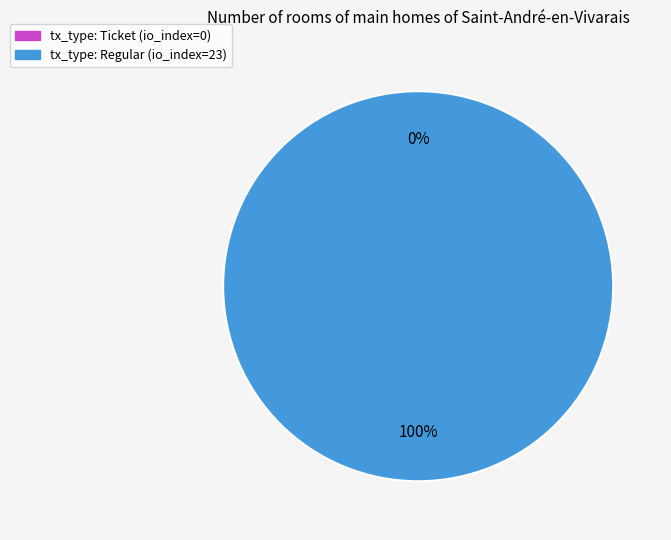

To the nearest percent, what is the average slice percentage?

50%